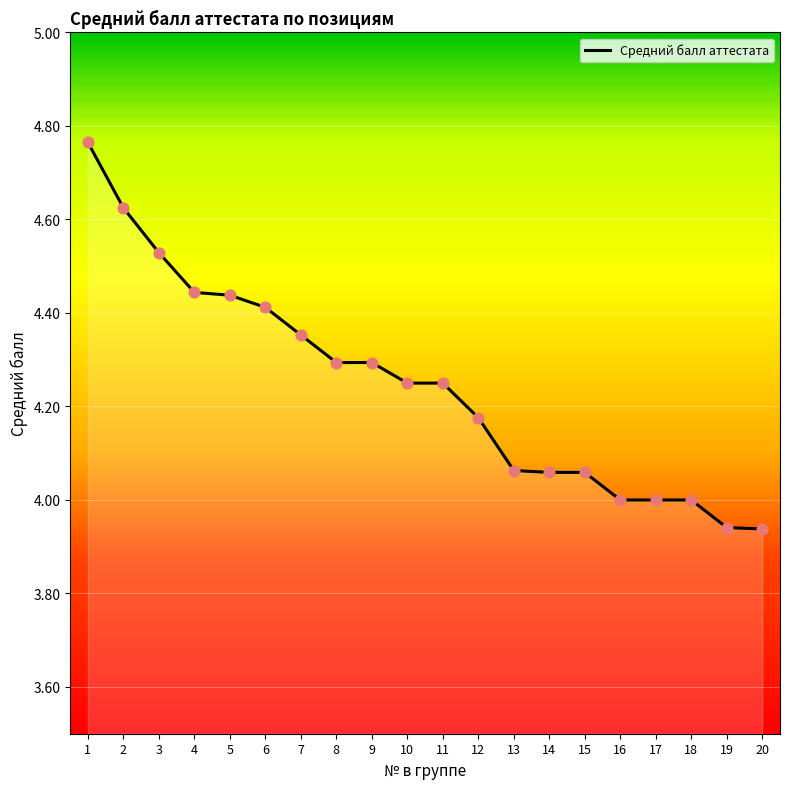

Which has a higher value, 6 or 1?

1